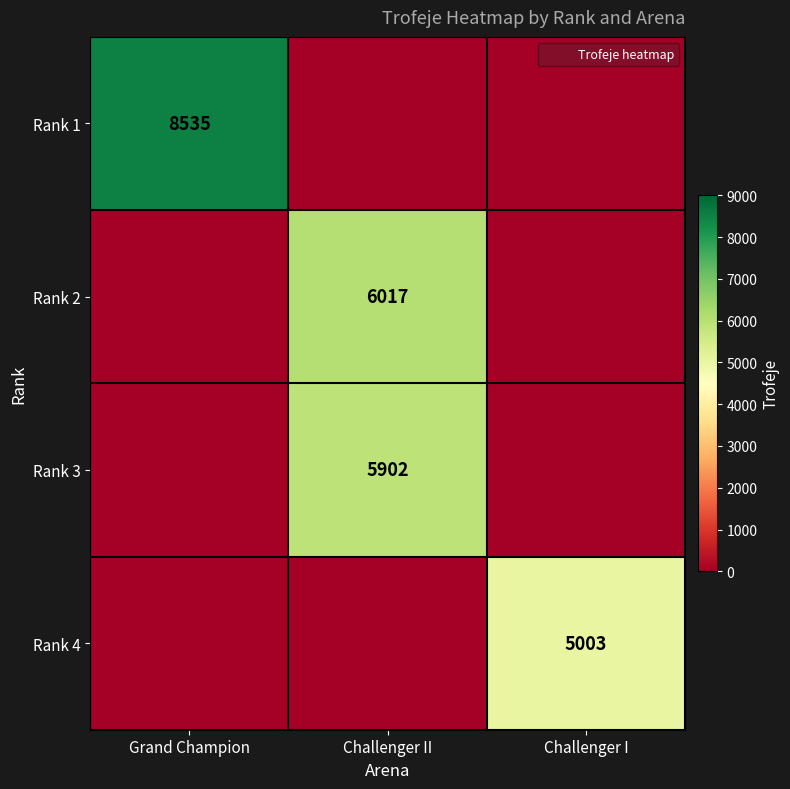

What is the difference between the Rank 2 values at Challenger II and Grand Champion?

6017